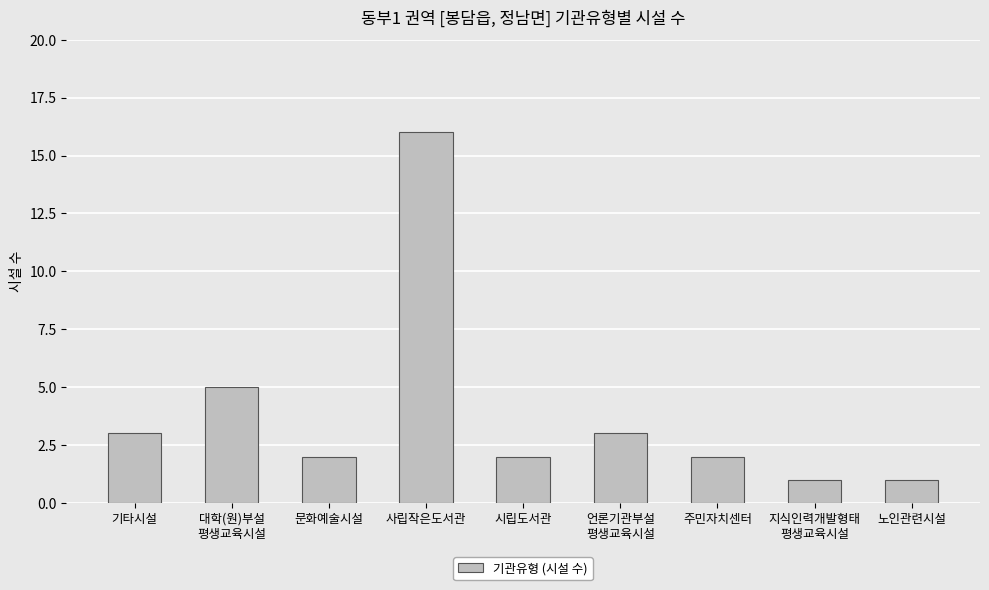

What is the label of the 3rd bar from the left?

문화예술시설